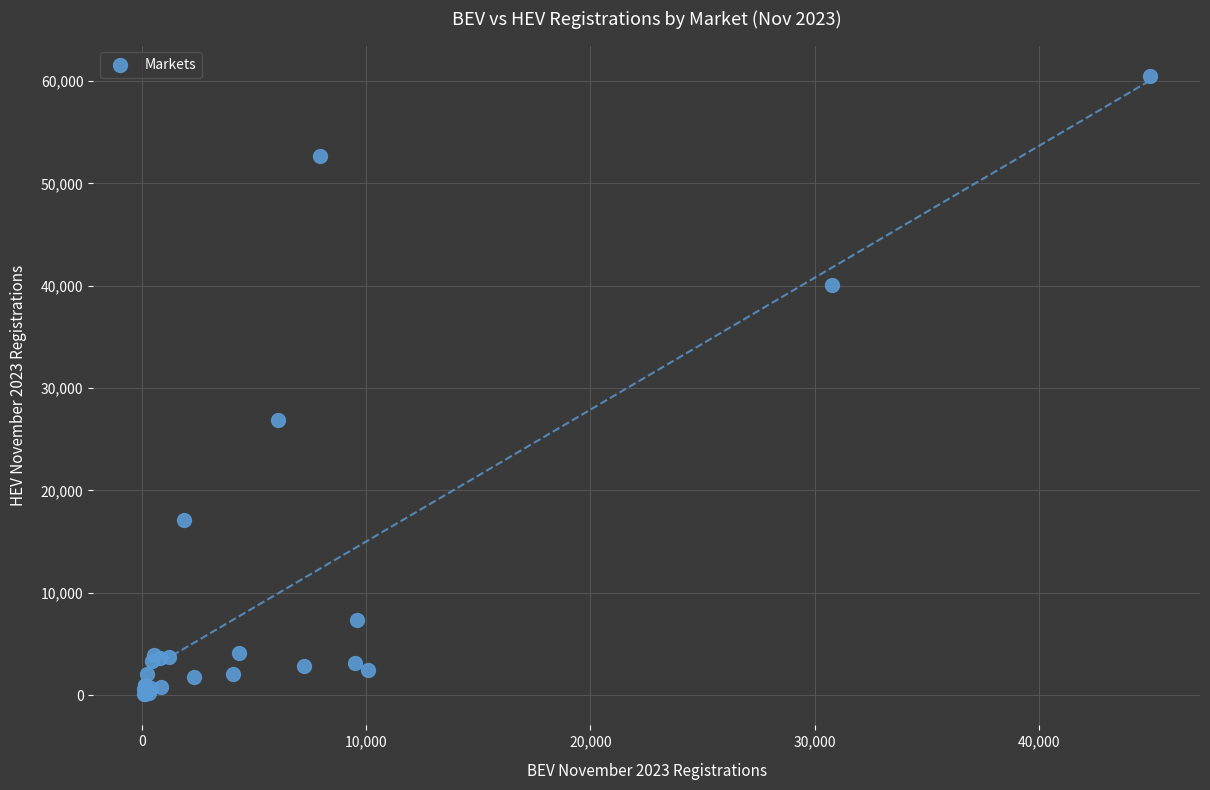

What Y value in the scatter plot is closest to 30257?

26918.0